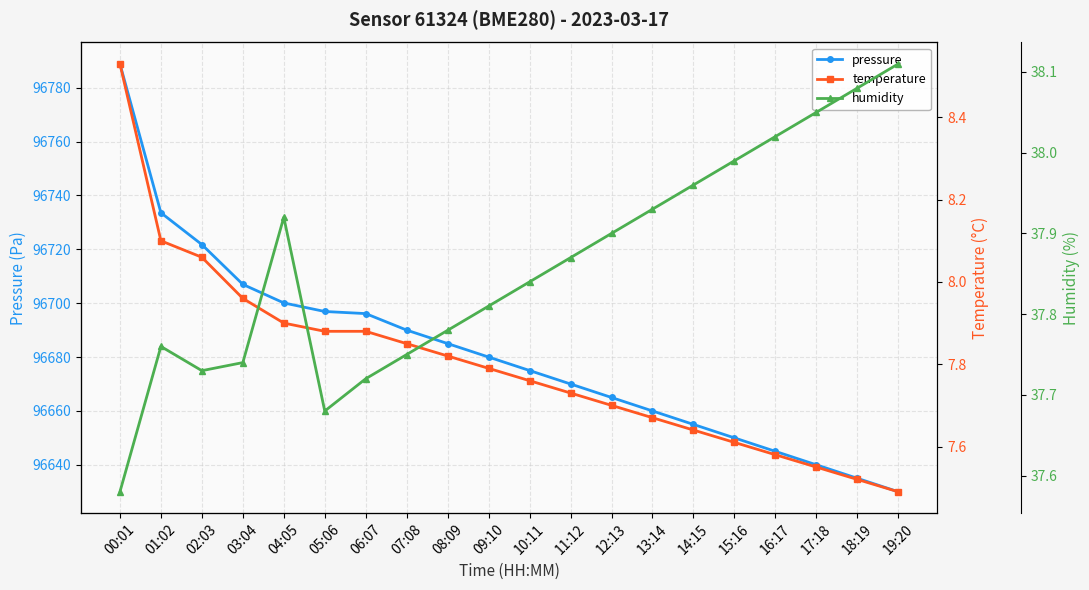

Which series has the largest total across all categories?

pressure